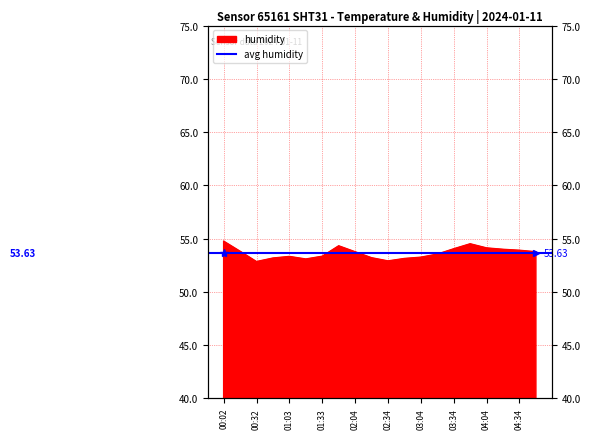

The value at 03:19 is 80.5. True or false?

False